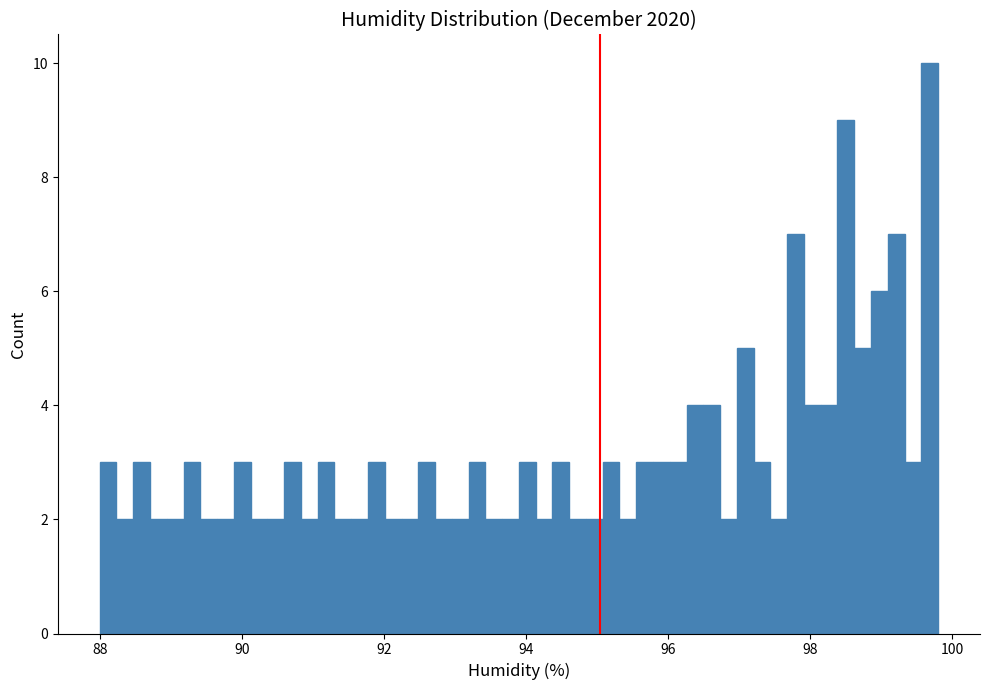

Read against the x-axis, roughly where is the centre of the tallest bar?

99.6